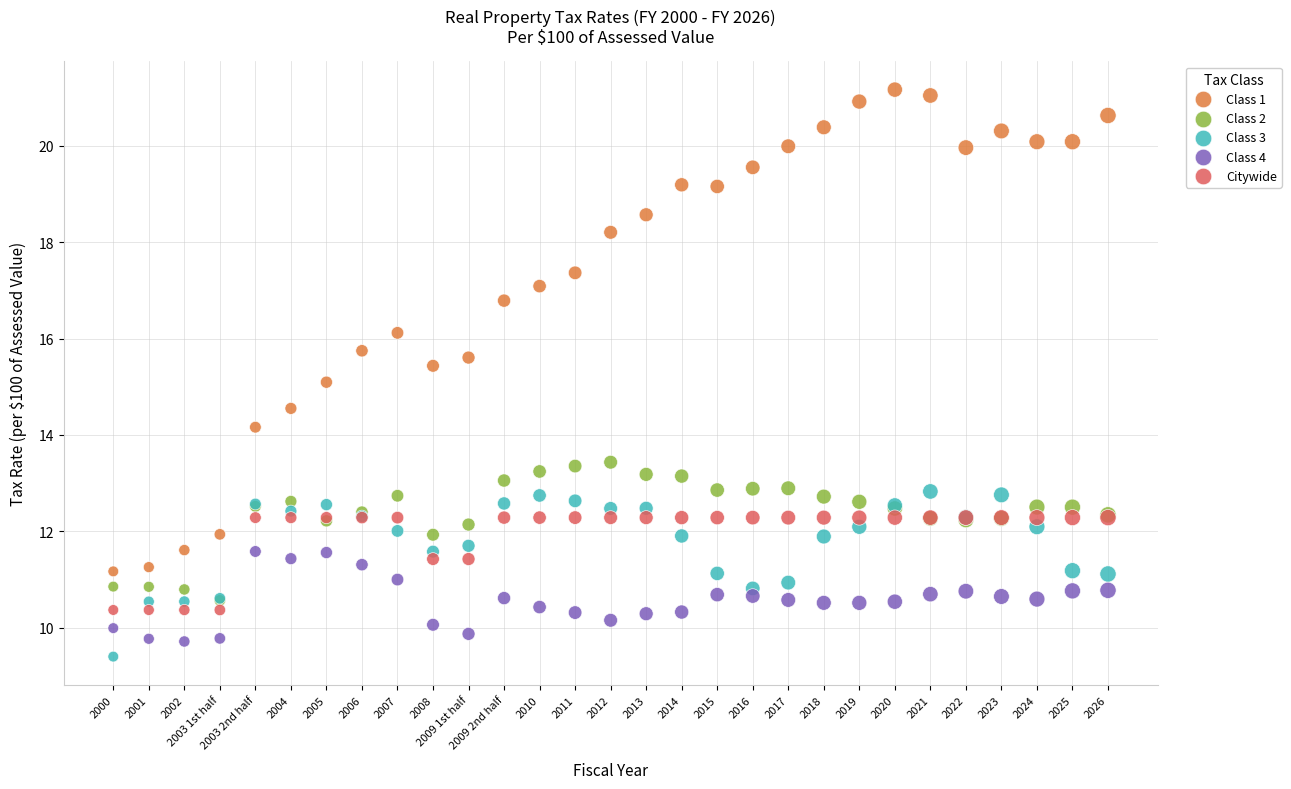

Which series has the largest Y range (max minus min)?

Class 1